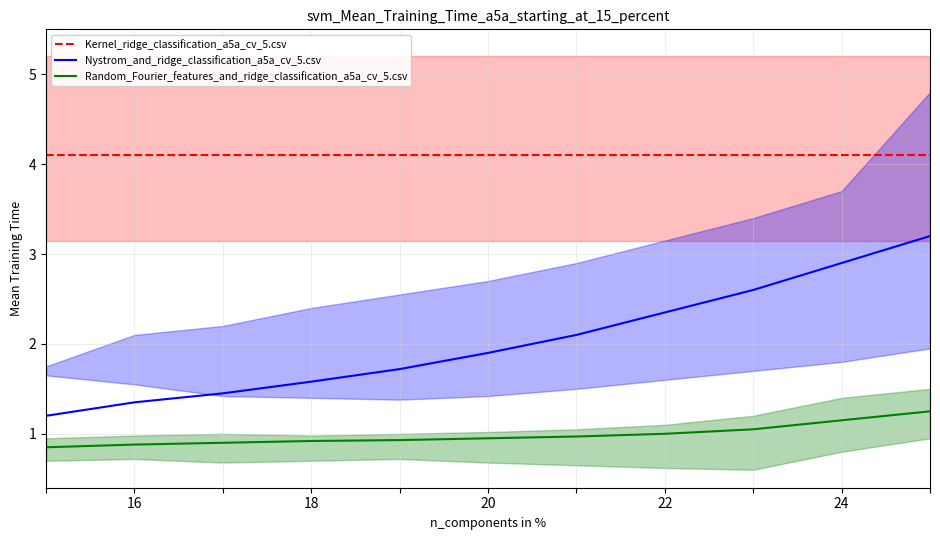

True or false: Random_Fourier_features_and_ridge_classification_a5a_cv_5.csv and Nystrom_and_ridge_classification_a5a_cv_5.csv intersect in this chart.

False